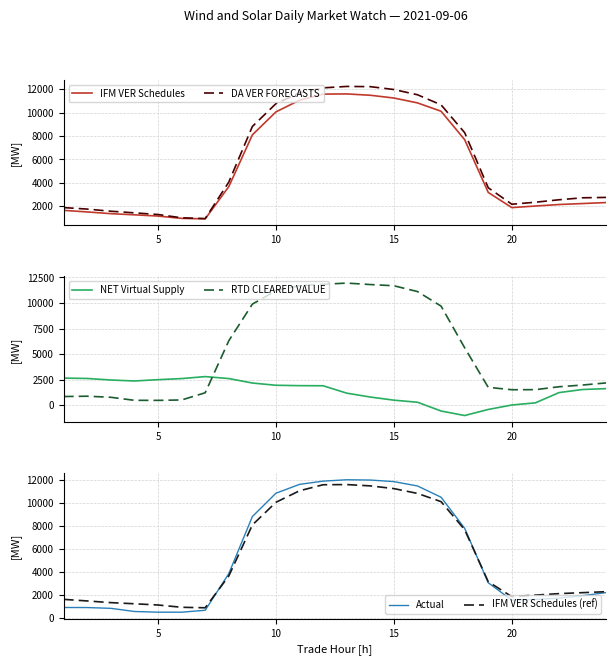

True or false: IFM VER Schedules has more than 0 points higher than both neighbors.

True